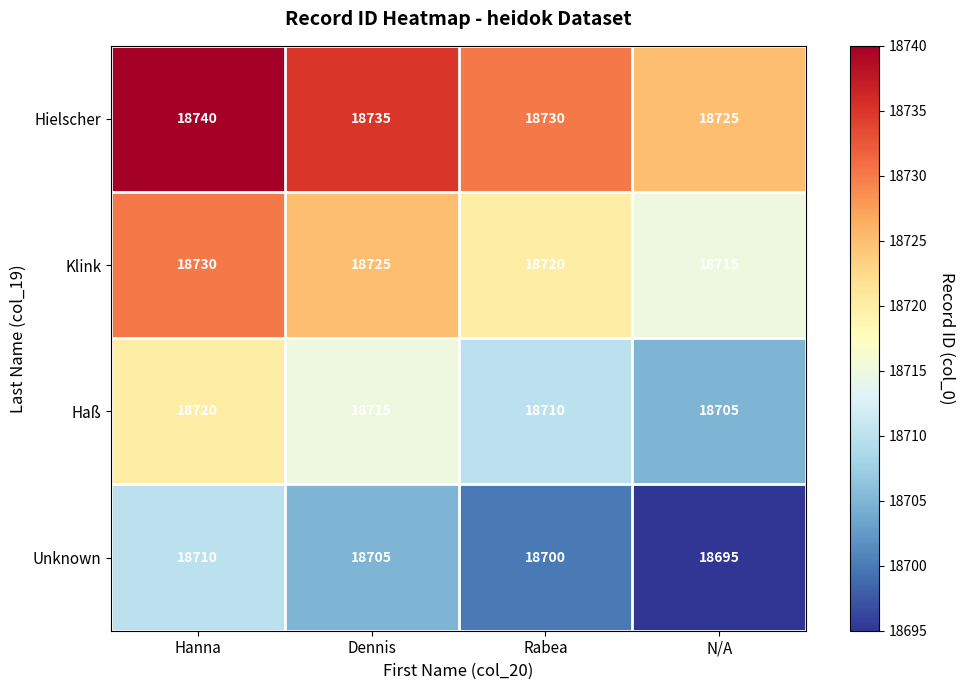

At which category does the chart reach its peak across all series?

Hanna